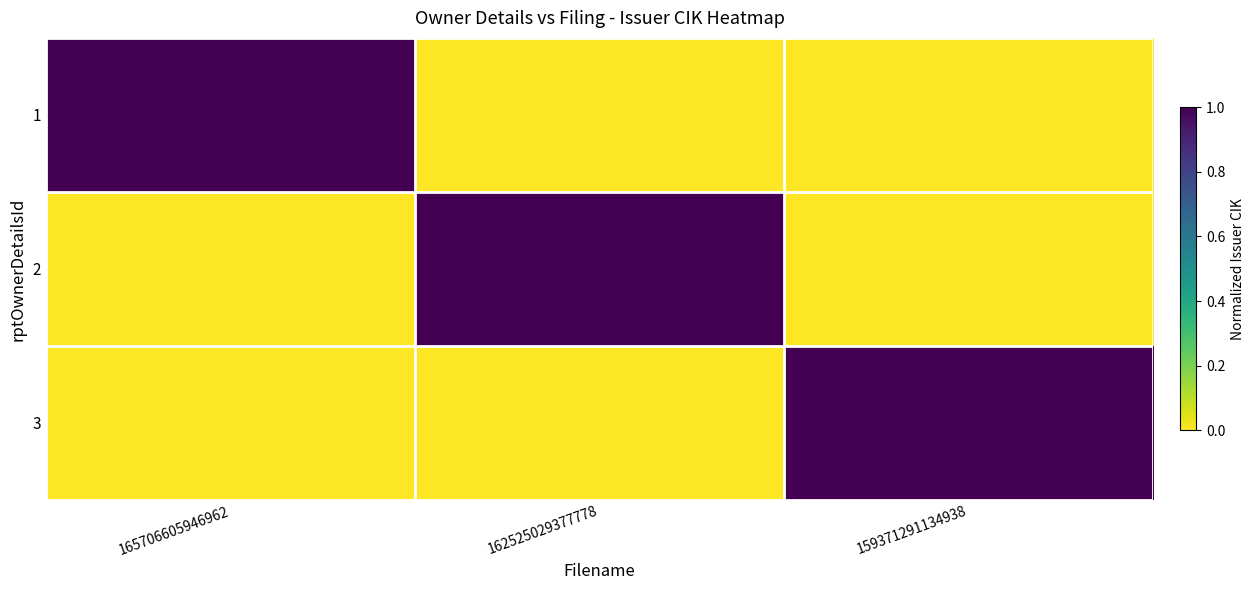

Reading left to right, extract all data points from this chart.

1: 165706605946962=1	162525029377778=0	159371291134938=0
2: 165706605946962=0	162525029377778=1	159371291134938=0
3: 165706605946962=0	162525029377778=0	159371291134938=1